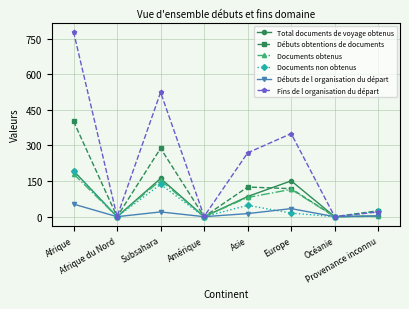

What is the highest value of the Fins de l organisation du départ series?

779